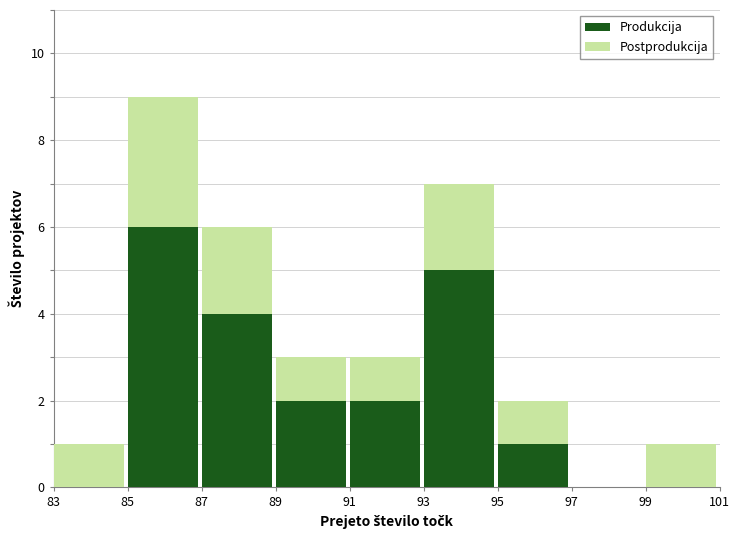

Reading left to right, transcribe the values for Produkcija.

83=0	85=6	87=4	89=2	91=2	93=5	95=1	97=0	99=0